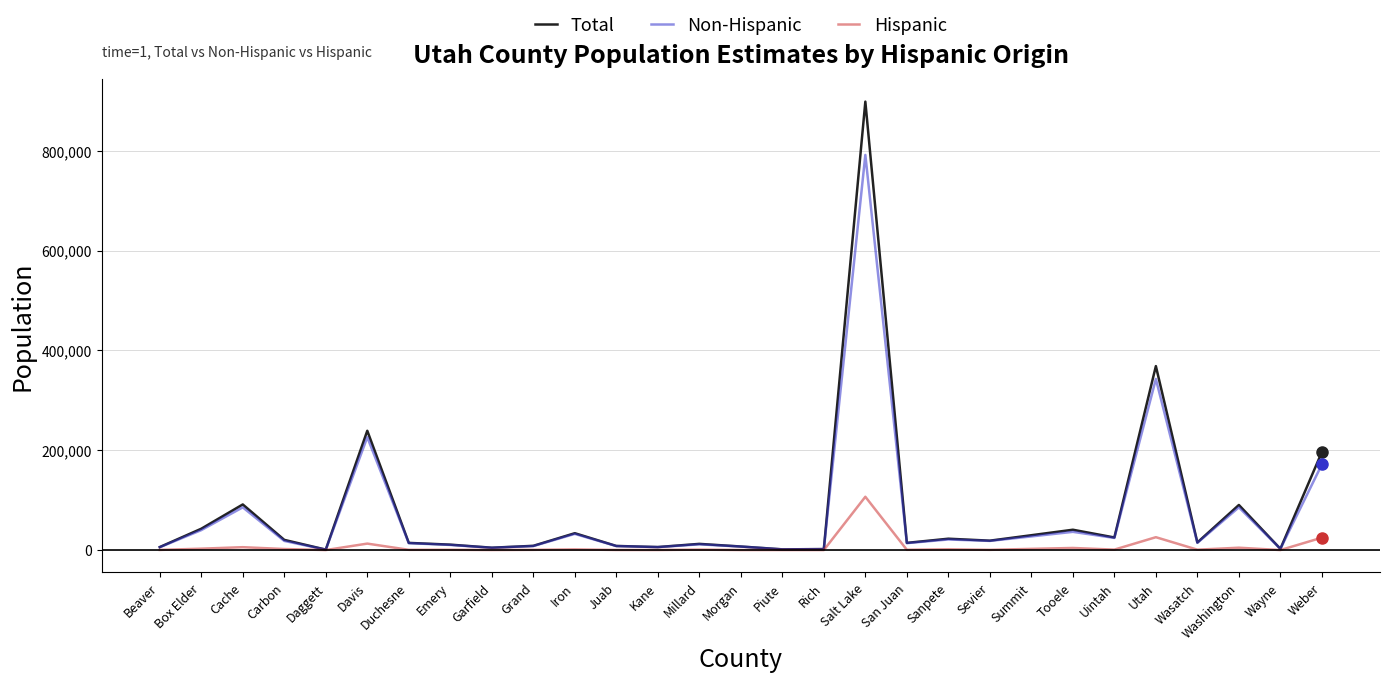

The value of Total at Sevier is 18842. True or false?

True